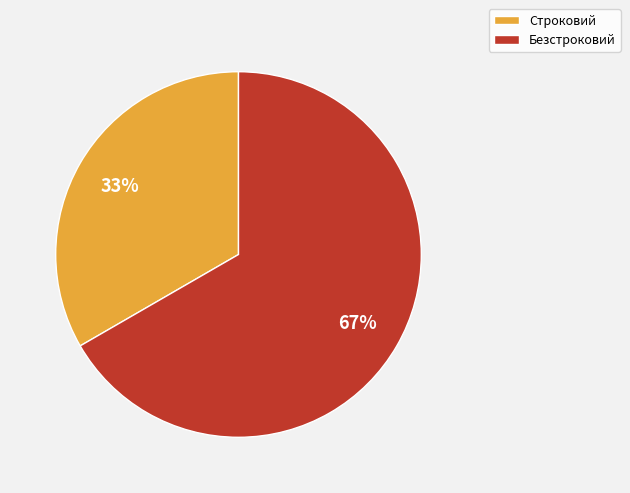

Between Строковий and Безстроковий, which is larger?

Безстроковий